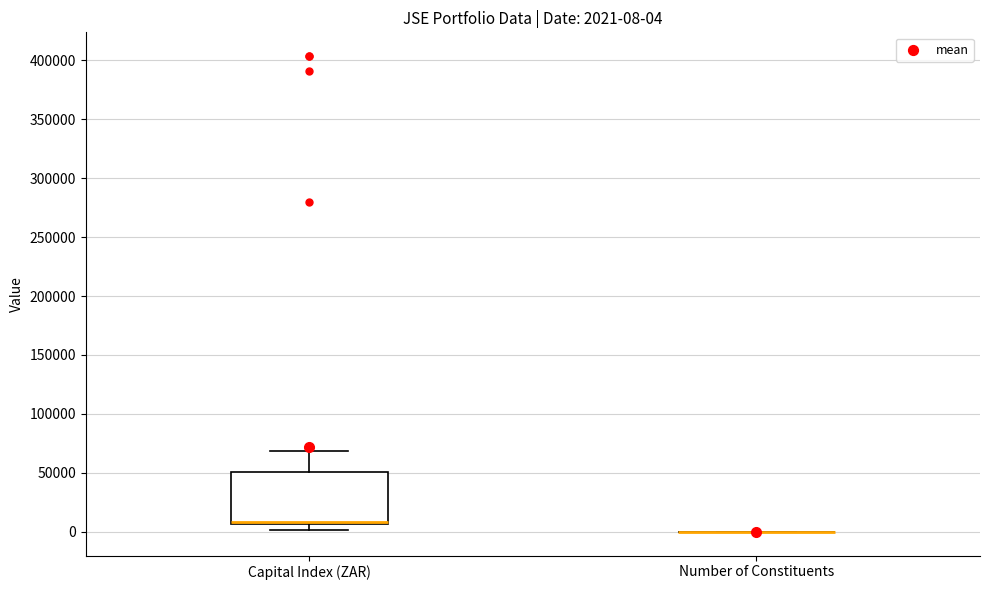

Comparing the boxes themselves (not the whiskers), which one is the tallest?

Capital Index (ZAR)